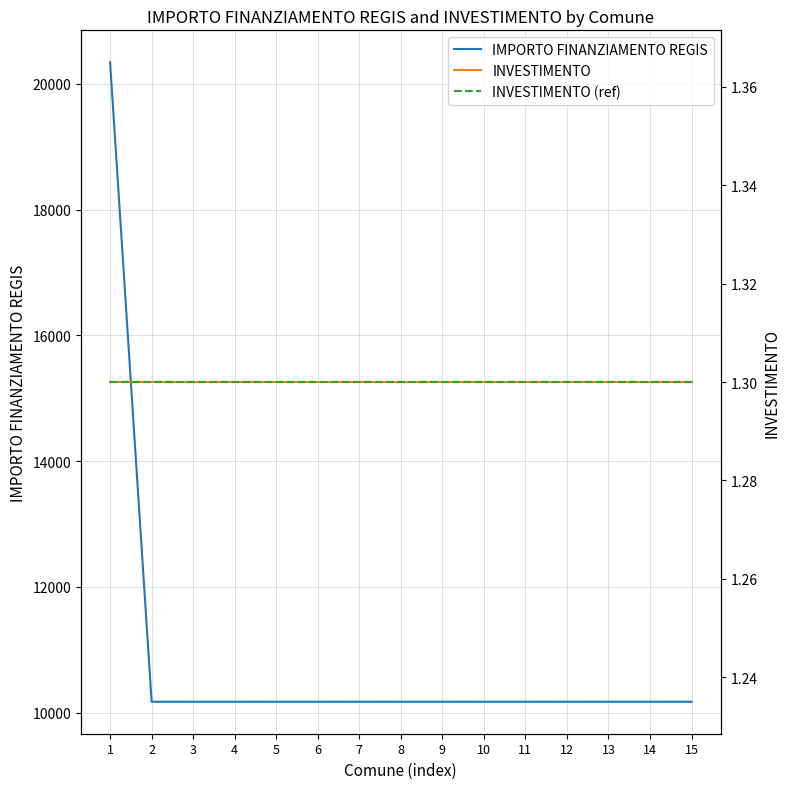

Which label corresponds to the largest value in the chart?

1